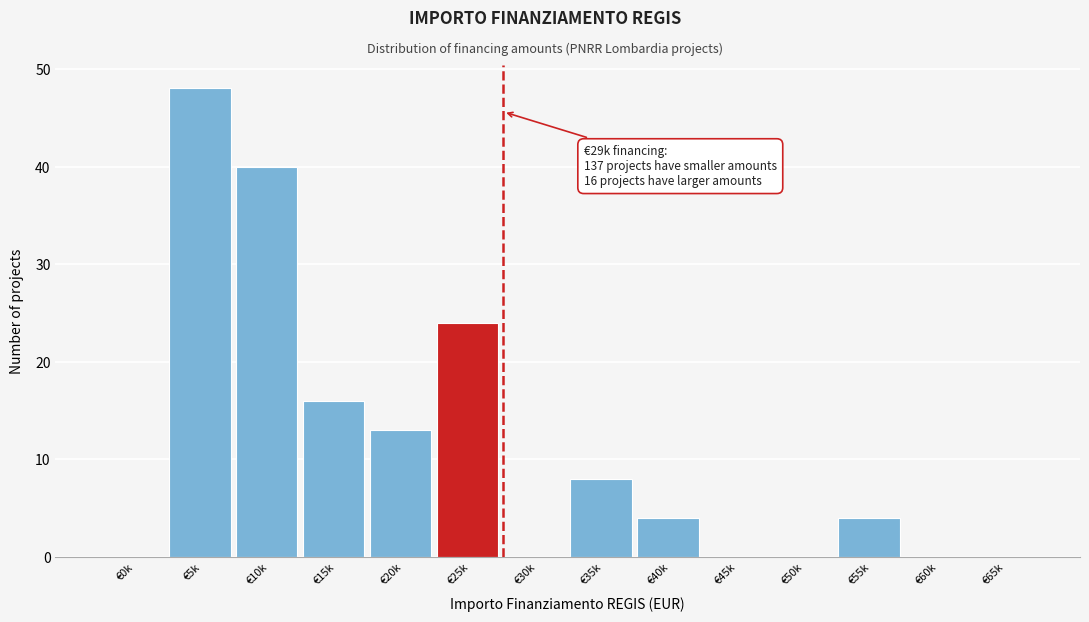

Reading right to left, list all the values displayed in this chart.

€65k=0	€60k=0	€55k=4	€50k=0	€45k=0	€40k=4	€35k=8	€30k=0	€25k=24	€20k=13	€15k=16	€10k=40	€5k=48	€0k=0